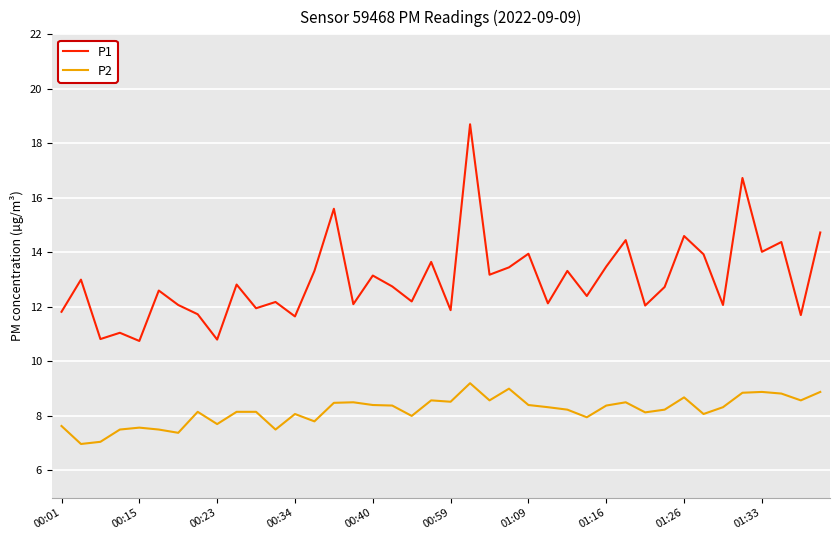

Which series has the widest spread of values?

P1